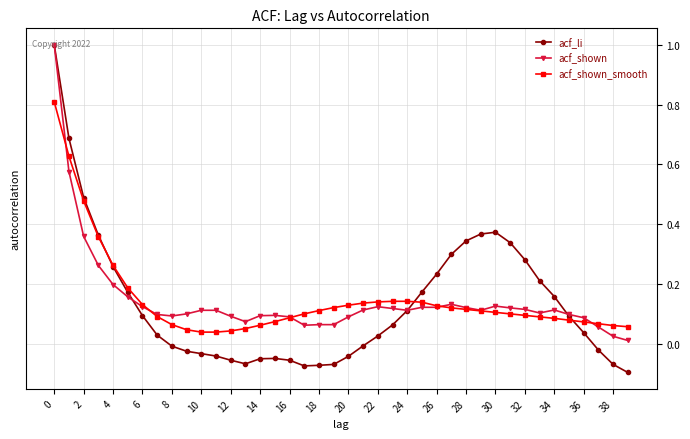

Which series has the widest spread of values?

acf_li